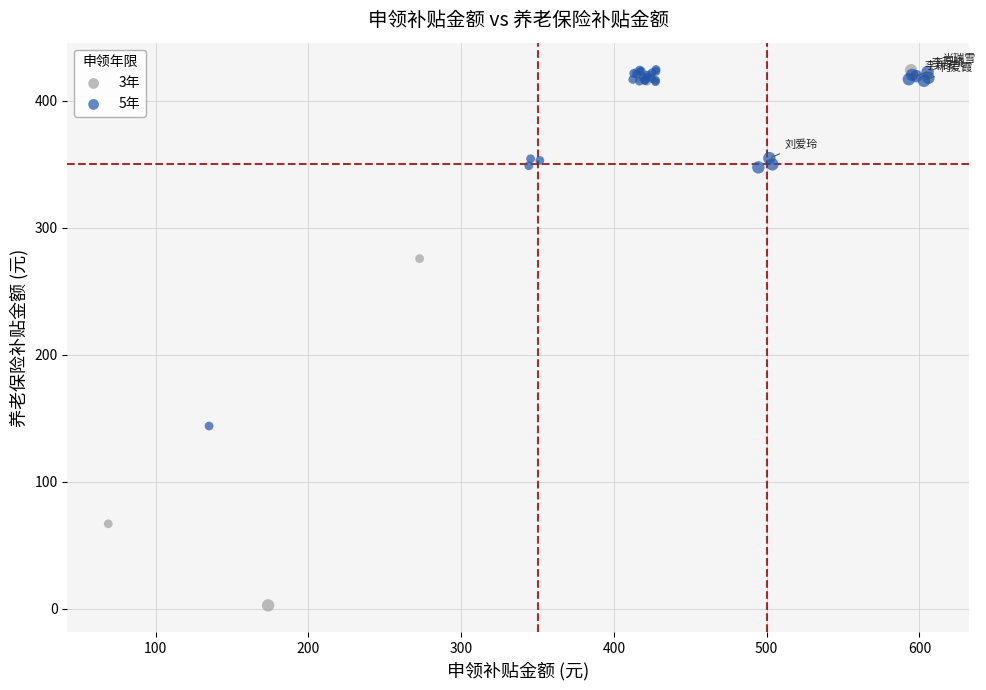

Which series contains the lowest Y value?

3年